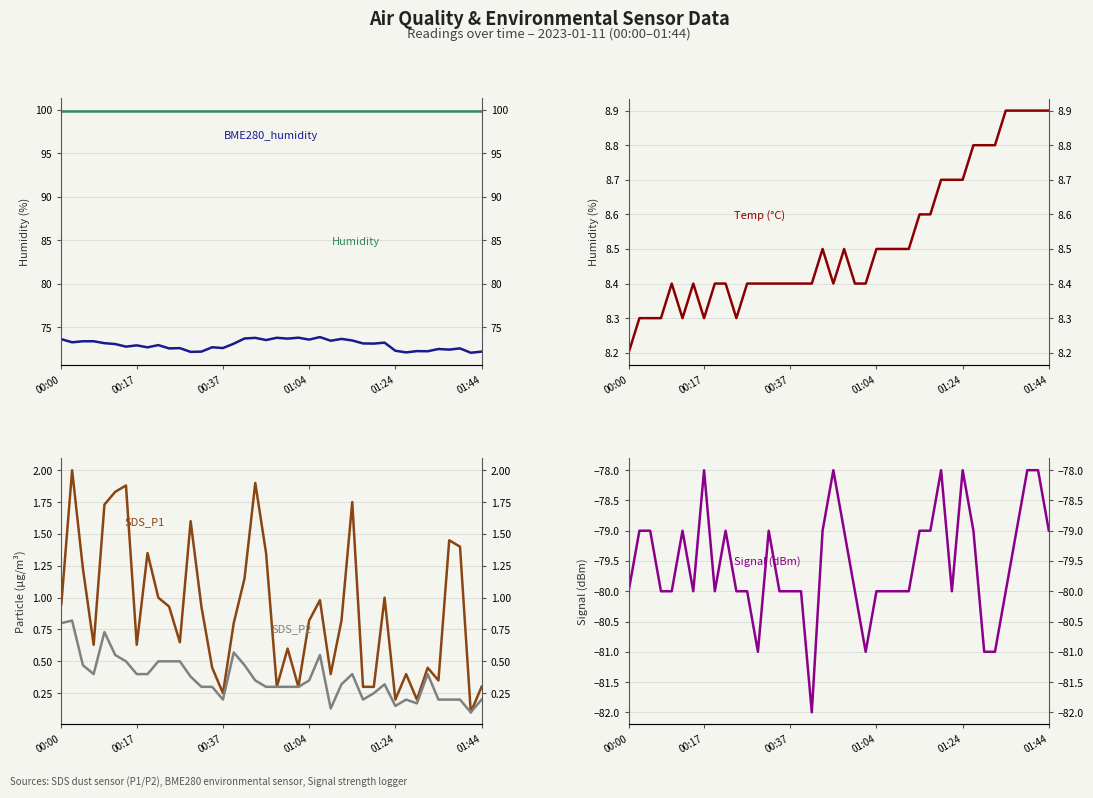

Which series has the largest total across all categories?

Humidity